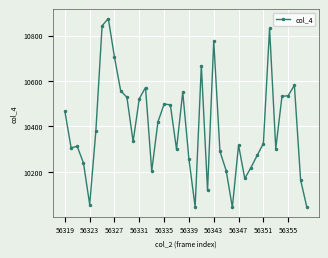

What is the sum of all values?

415844